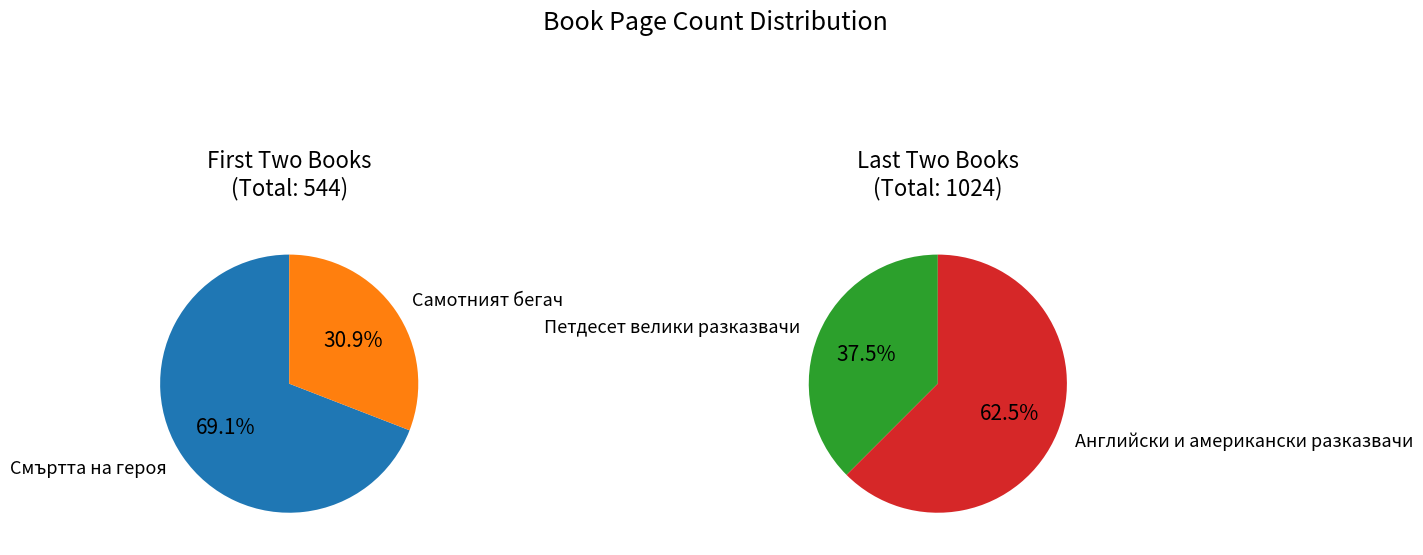

How many slices are in this pie chart?

4